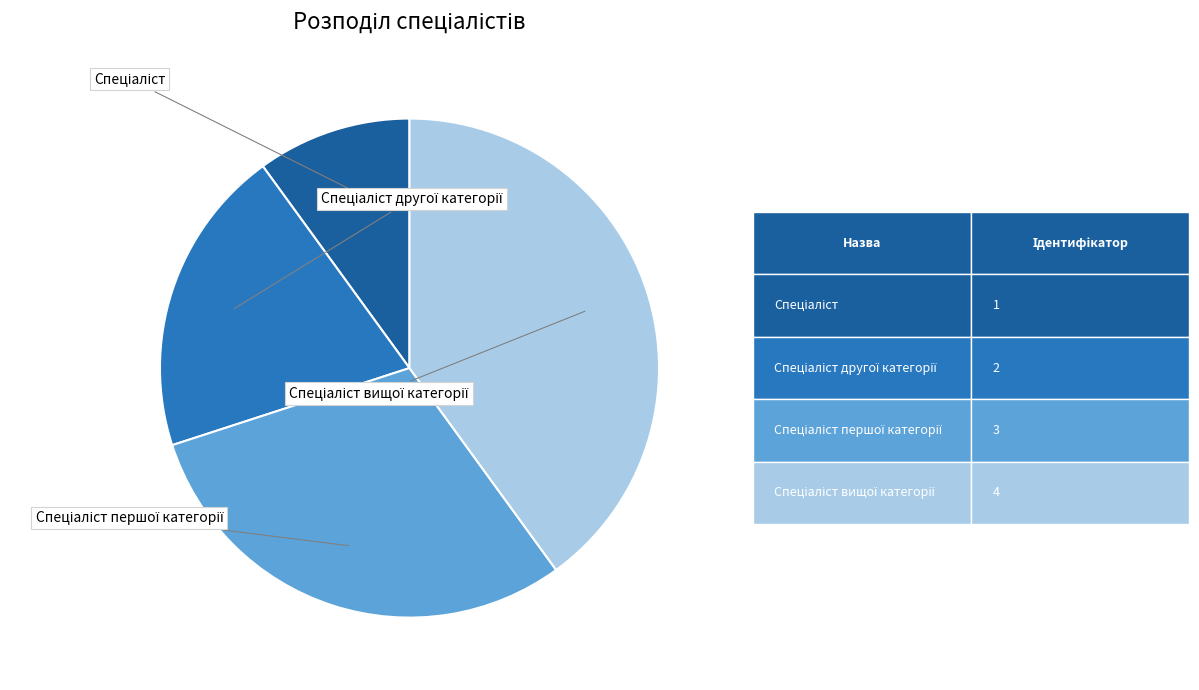

Is there a majority slice in this chart?

No